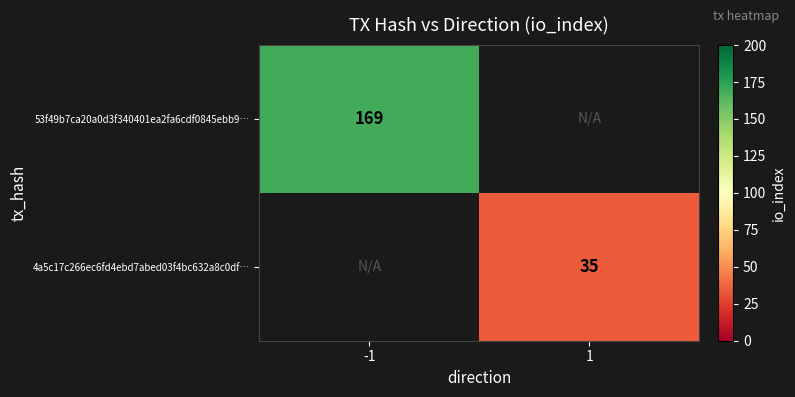

How many series are shown in this chart?

2